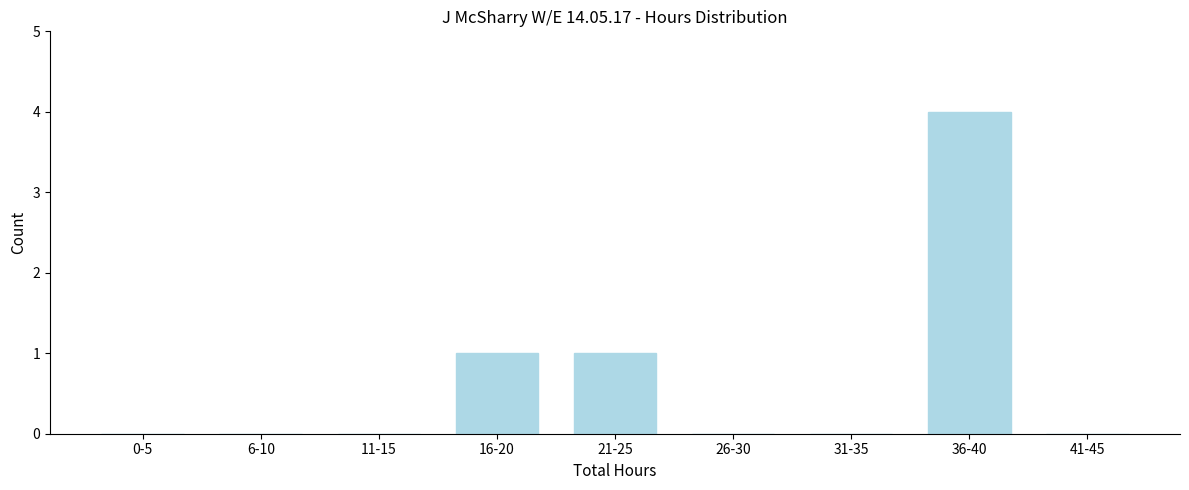

Reading left to right, list all the values displayed in this chart.

0-5=0	6-10=0	11-15=0	16-20=1	21-25=1	26-30=0	31-35=0	36-40=4	41-45=0